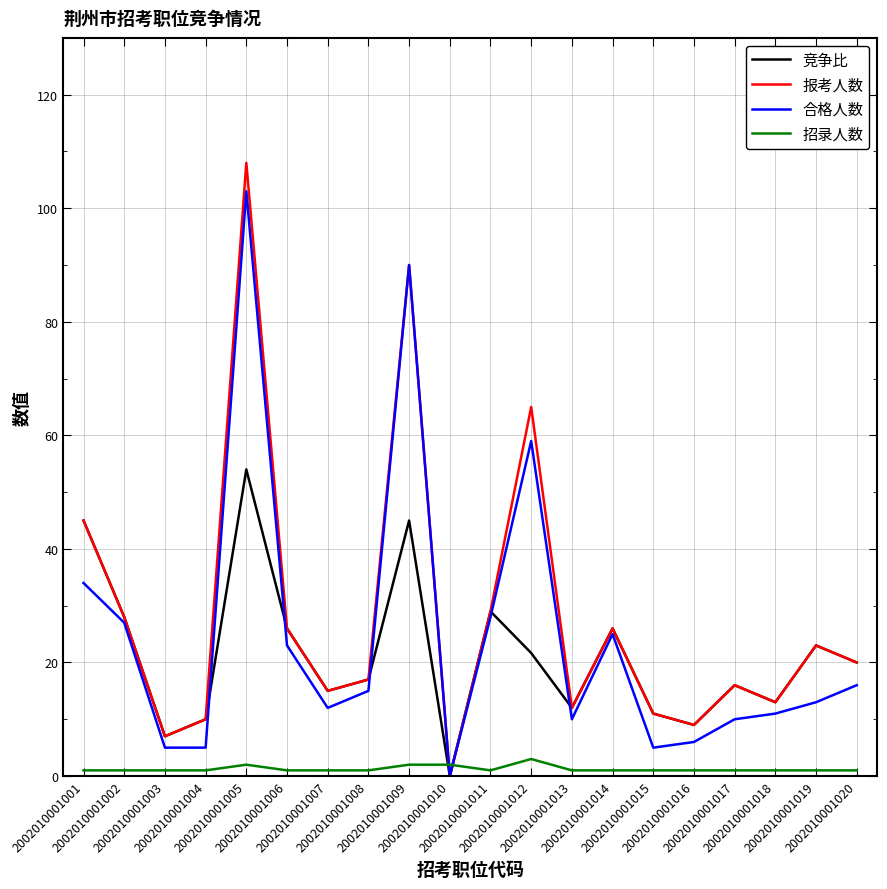

The value of 合格人数 at 2002010001002 is 40.5. True or false?

False